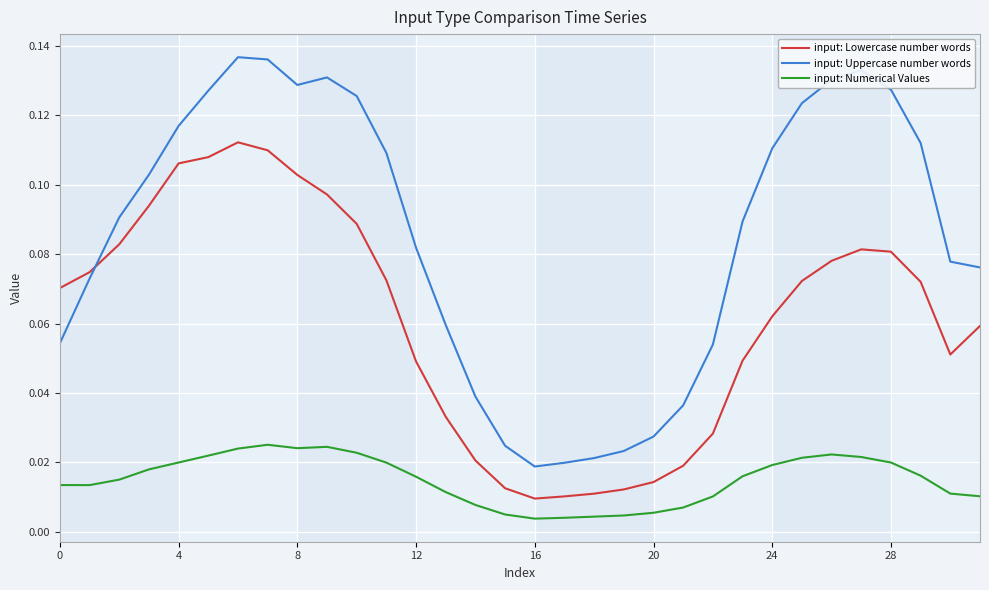

After their last crossing, which series has the higher values: input: Uppercase number words or input: Lowercase number words?

input: Uppercase number words